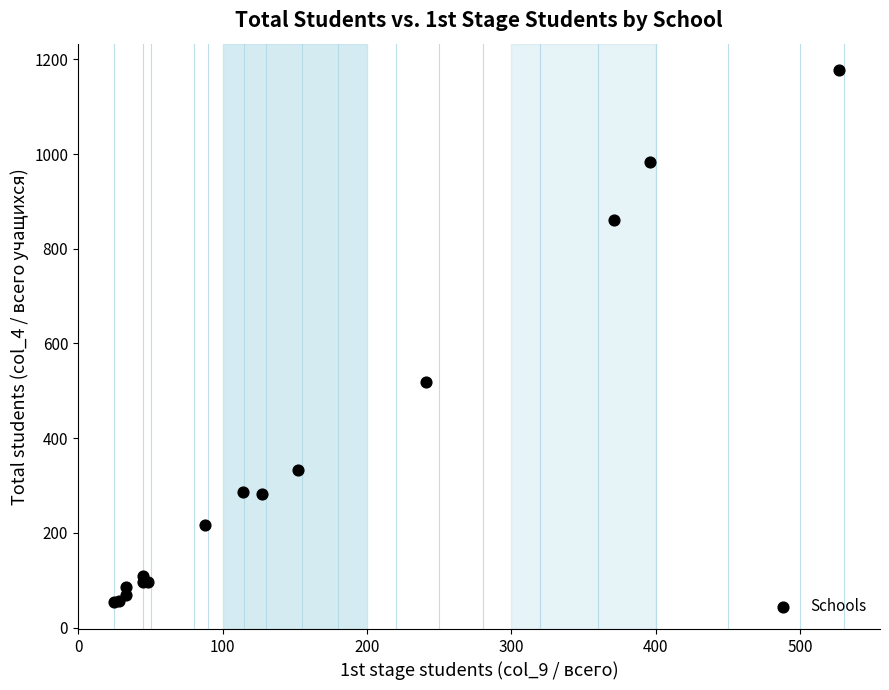

What Y value in the scatter plot is closest to 615?

518